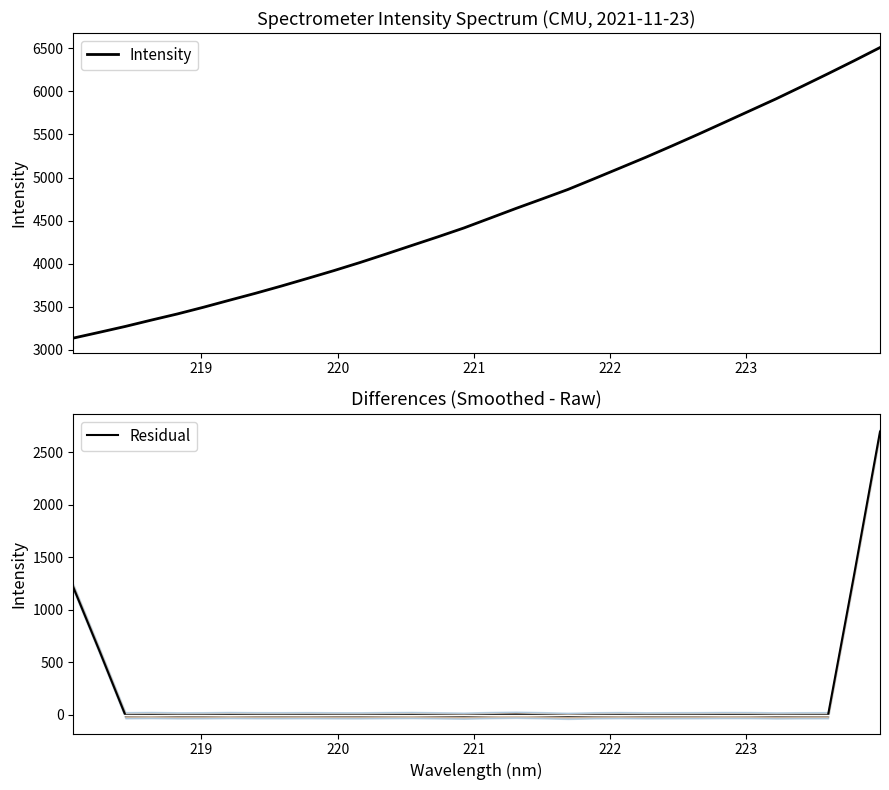

Which series has the widest spread of values?

Intensity